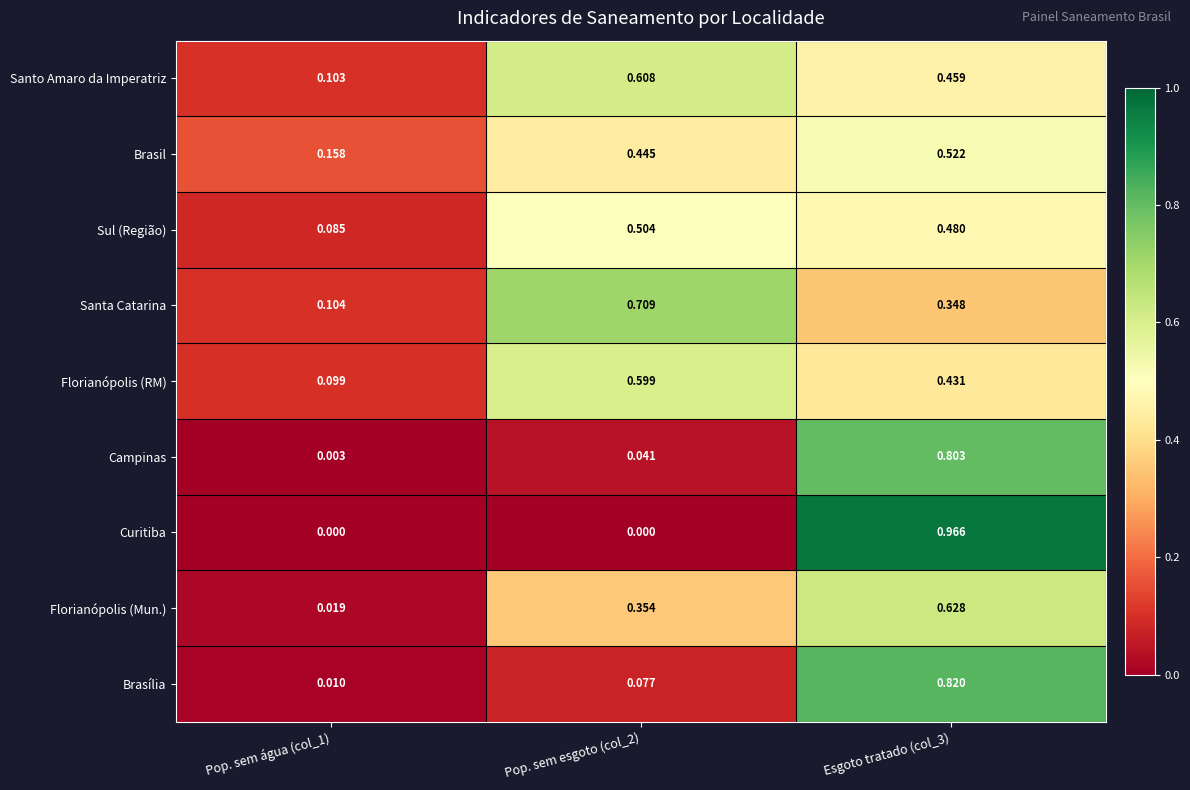

Between Pop. sem água (col_1) and Pop. sem esgoto (col_2), which series saw the biggest shift?

Santa Catarina